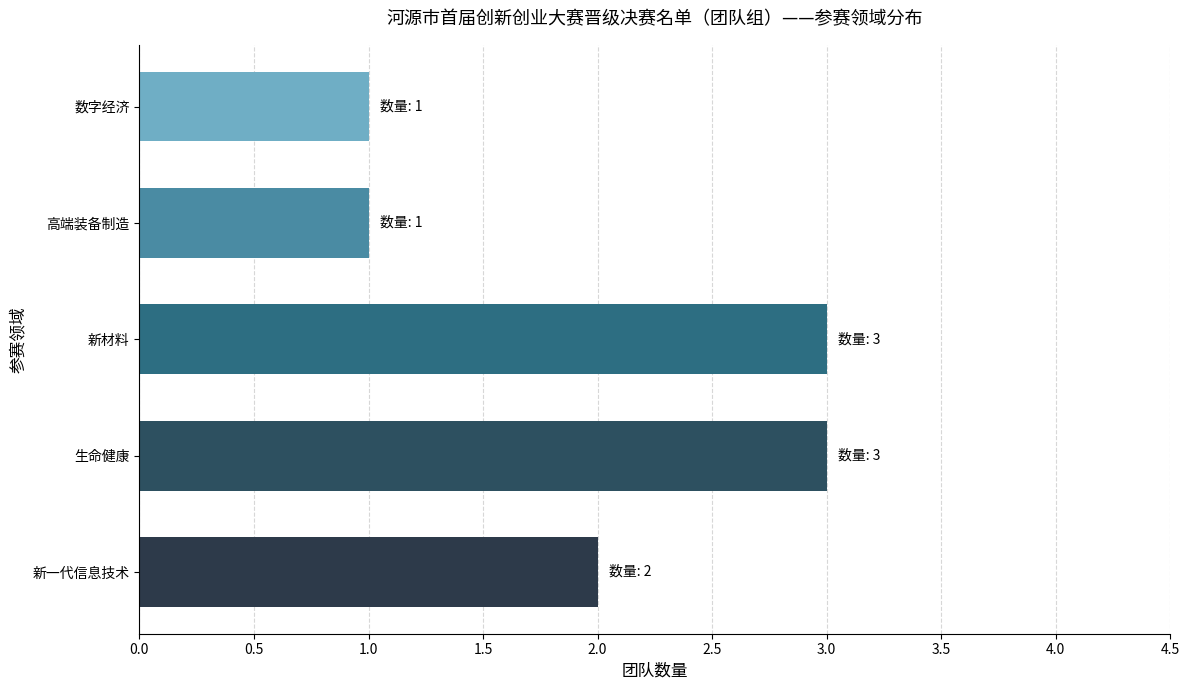

Approximately how many times larger is the value at 高端装备制造 compared to 新材料?

0.3